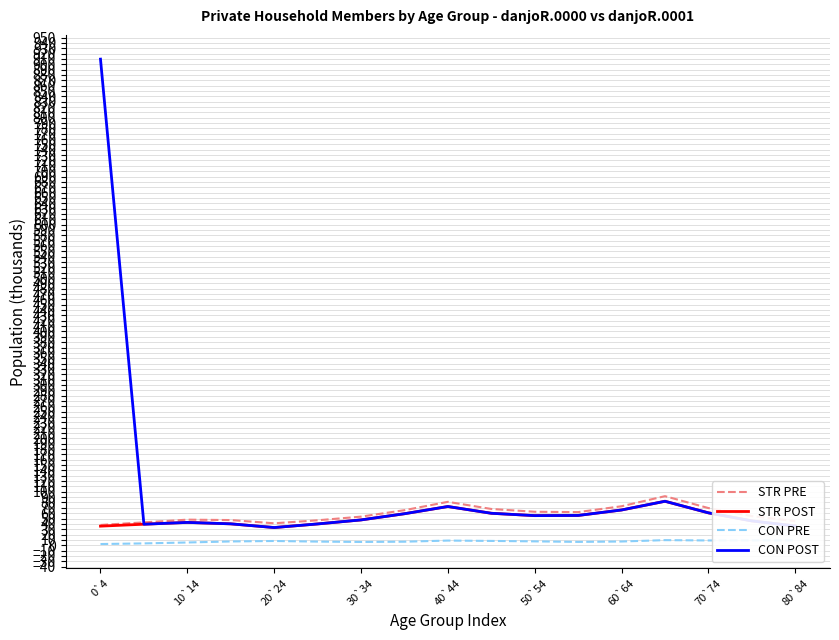

True or false: STR POST has more than 1 points higher than both neighbors.

True